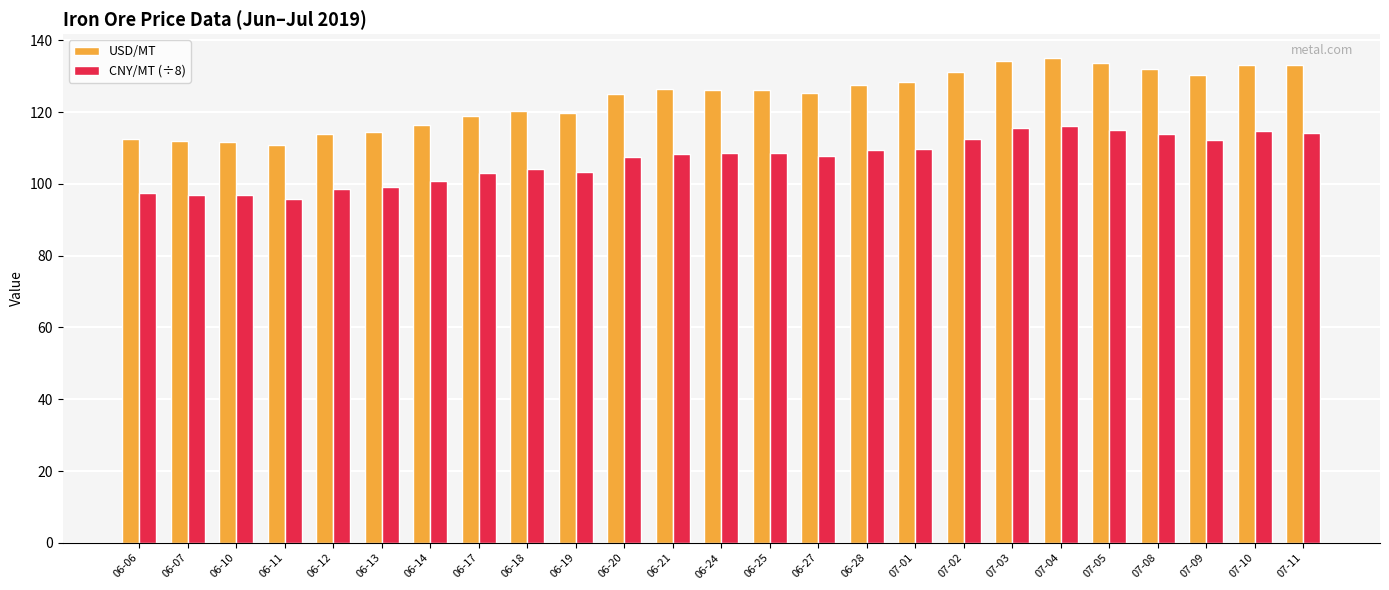

Which series has the widest spread of values?

USD/MT